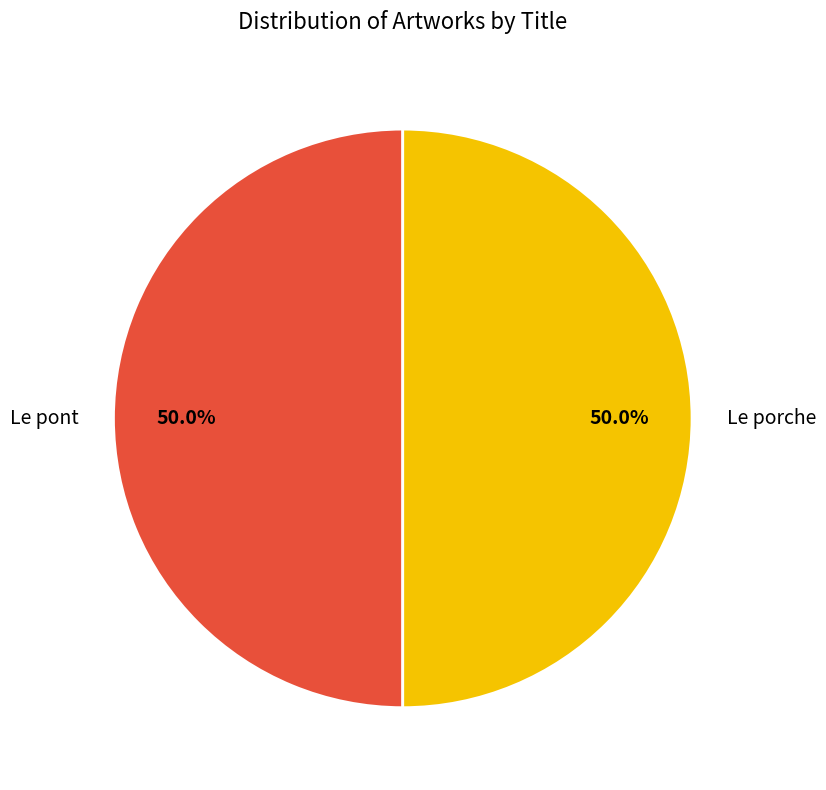

Is it true that Le porche is 50% of the pie?

True